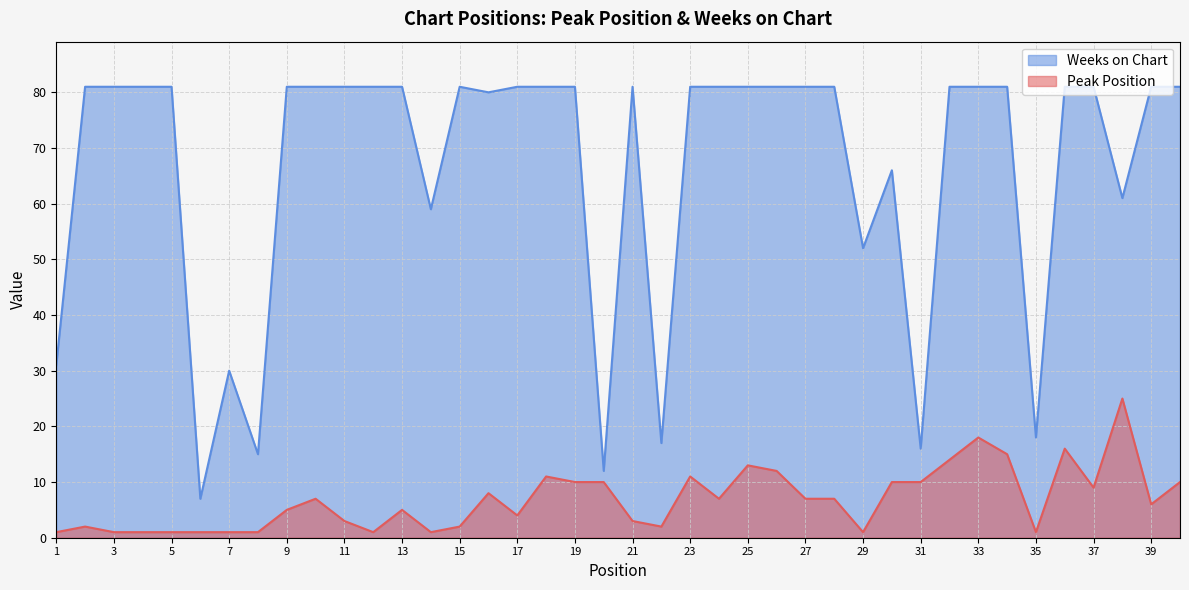

True or false: Weeks on Chart has a value of 18 at 35.

True